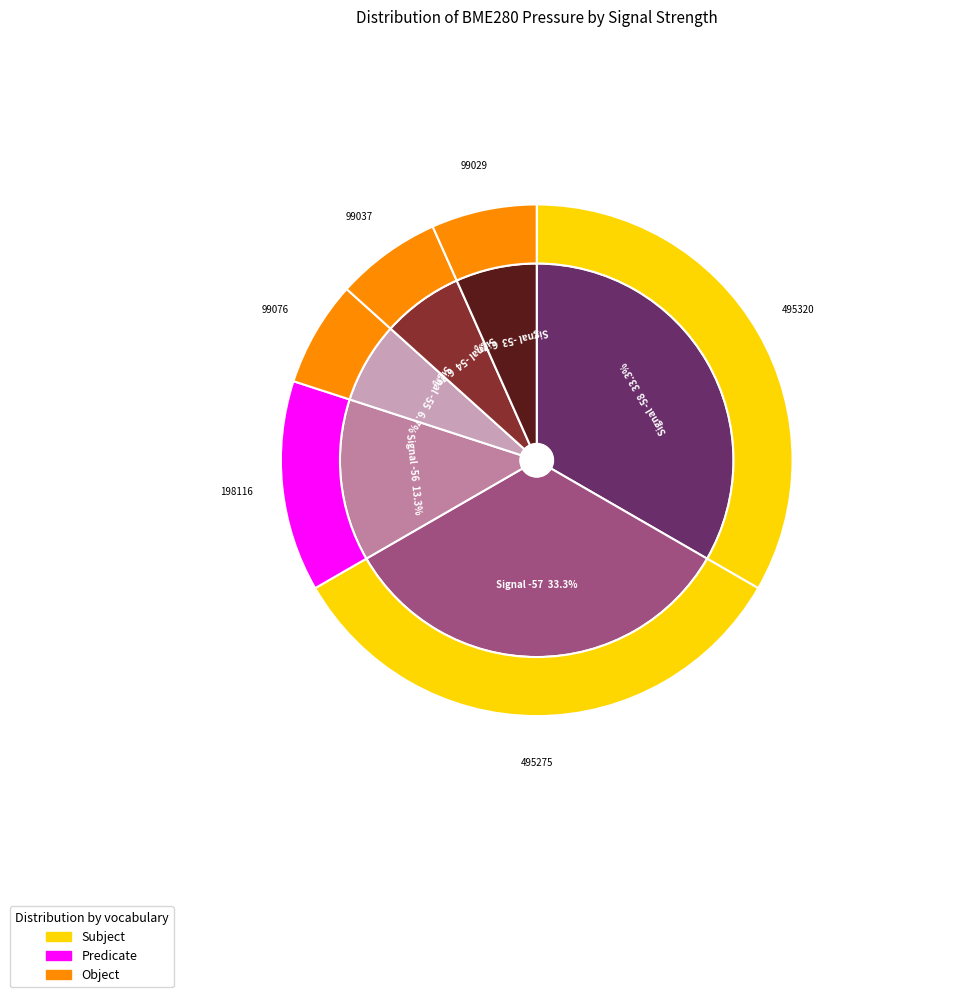

How many slices are in this pie chart?

12